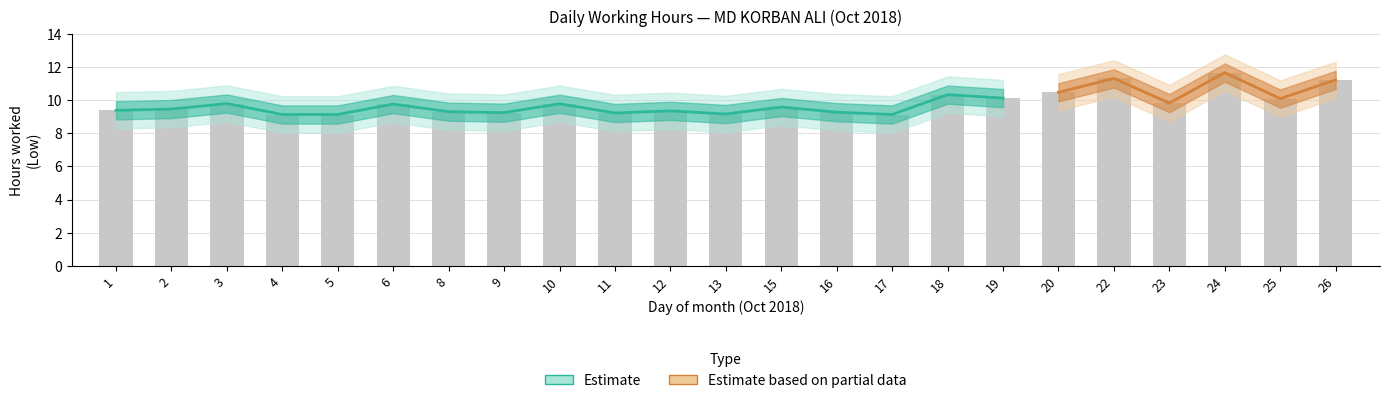

Which category has the lowest value across all series?

4